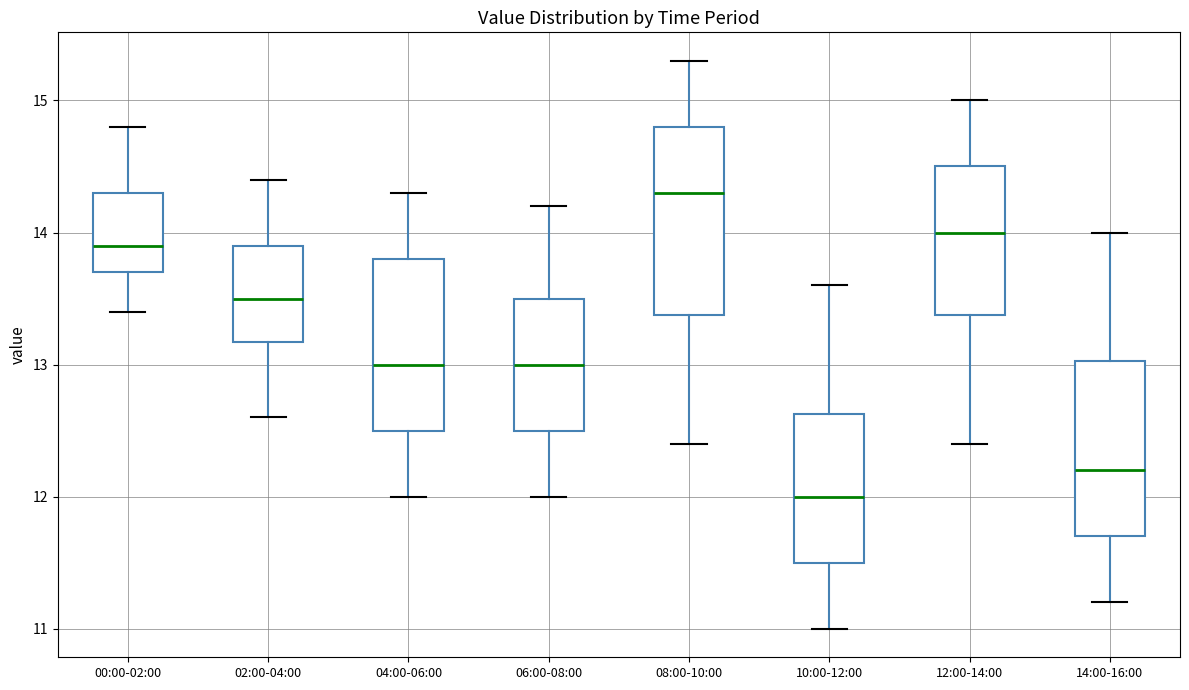

Where does the upper whisker of the box for 00:00-02:00 end on the y-axis? The values are not printed on the chart, so give them approximately, as read against the axis.

14.8